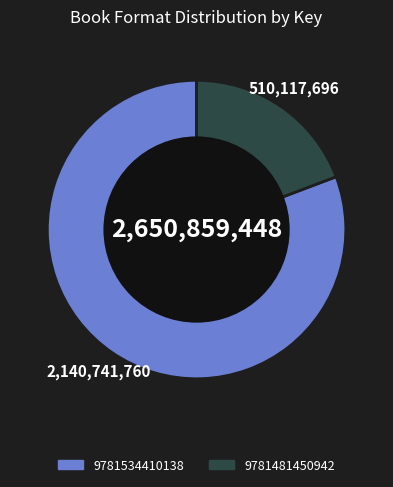

Is it true that 9781481450942 is 13% of the pie?

False